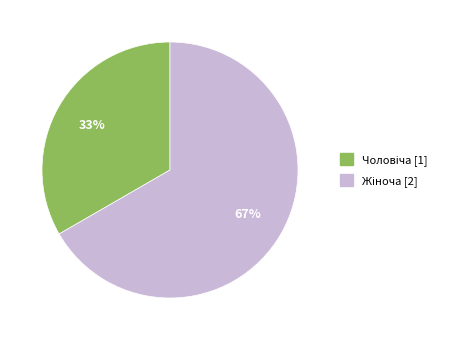

Does any single category account for the majority?

Yes